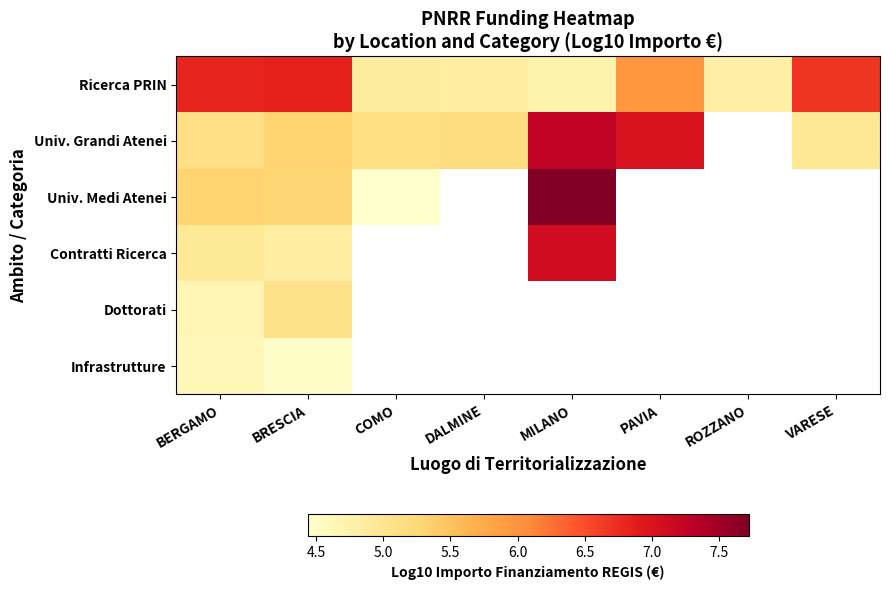

True or false: Univ. Medi Atenei has a value of 5.3 at BRESCIA.

True